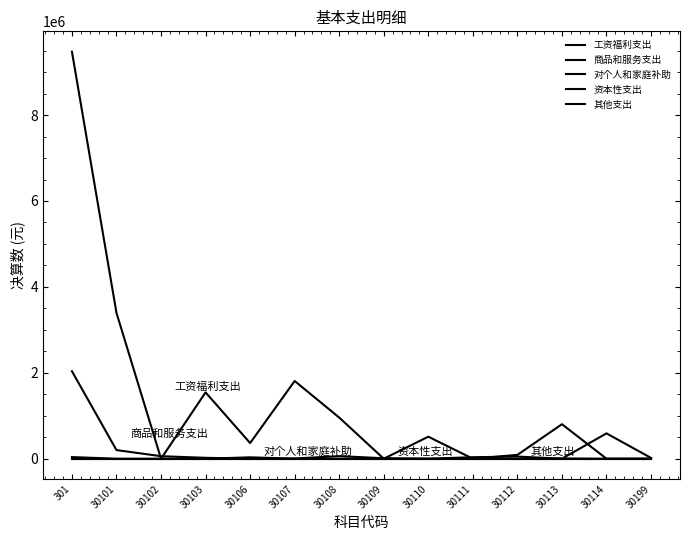

True or false: 工资福利支出 and 其他支出 cross at least once.

False